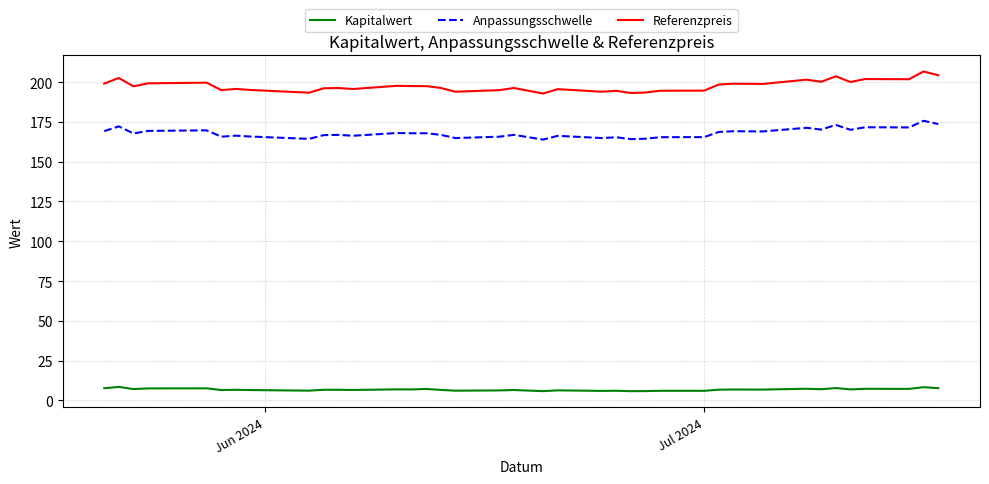

List the series in order of their peak value, highest first.

Referenzpreis, Anpassungsschwelle, Kapitalwert